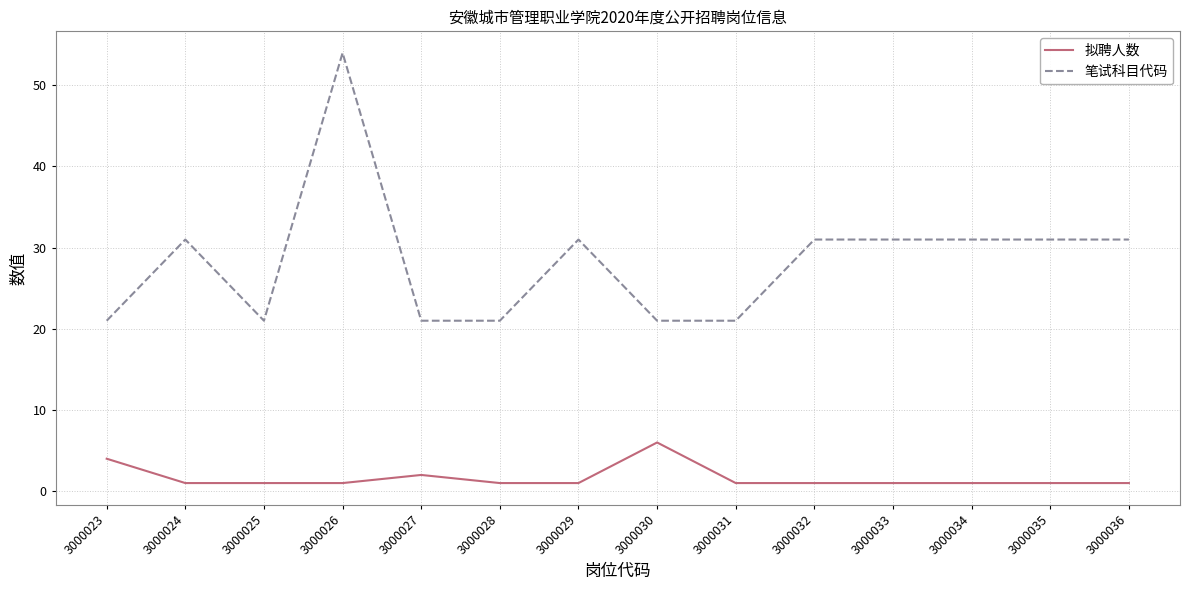

Is it true that 笔试科目代码 equals 9 at 3000025?

False